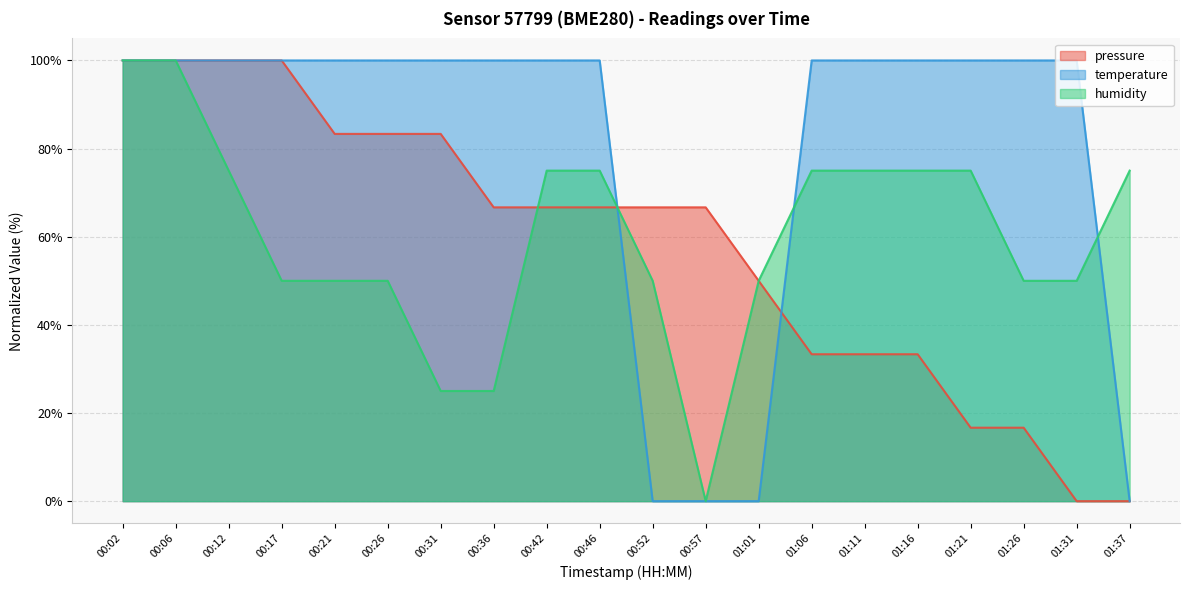

What is the sum of the temperature values at 01:06 and 00:46?

200.0